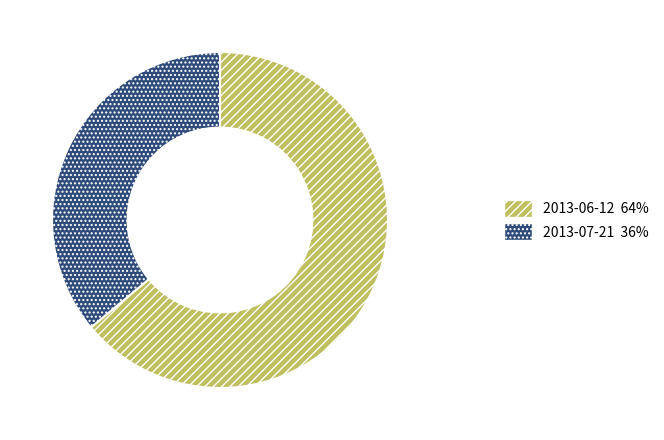

Rank the categories by value from highest to lowest.

2013-06-12, 2013-07-21